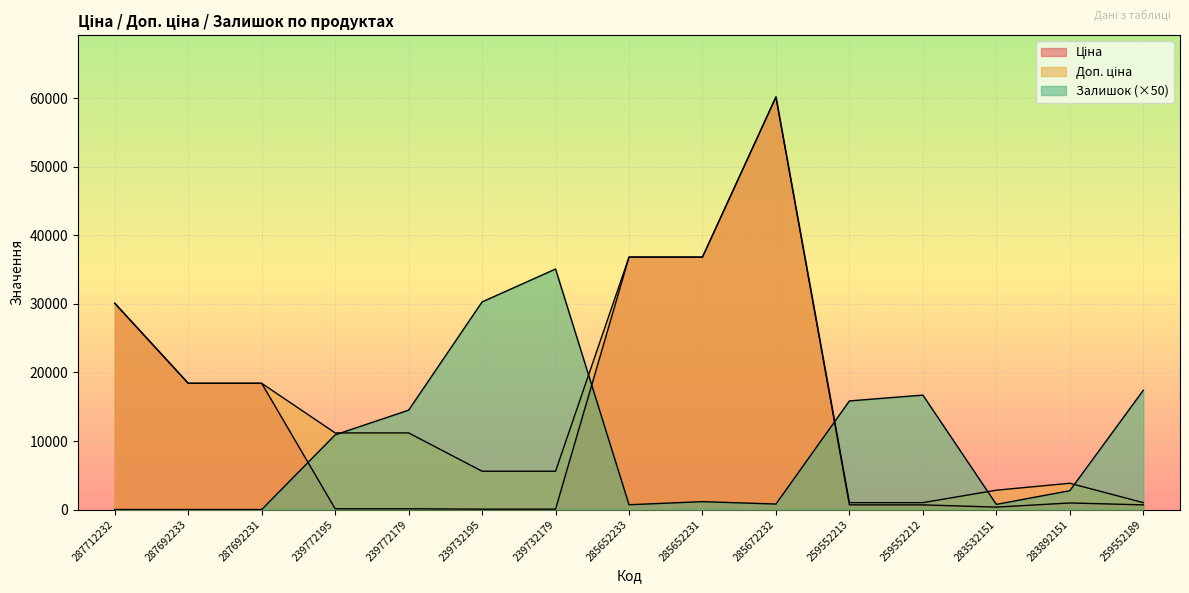

What position from the left is 259552213?

11